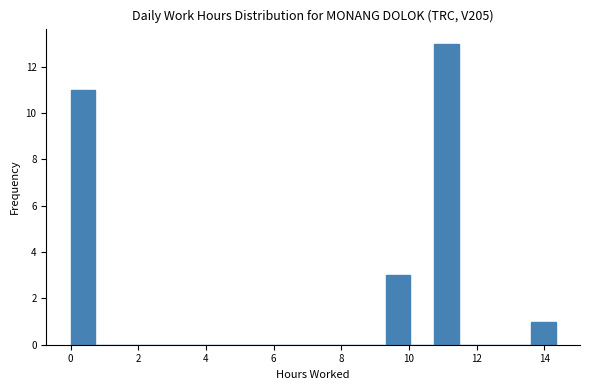

Read against the x-axis, roughly where is the centre of the tallest bar?

11.2